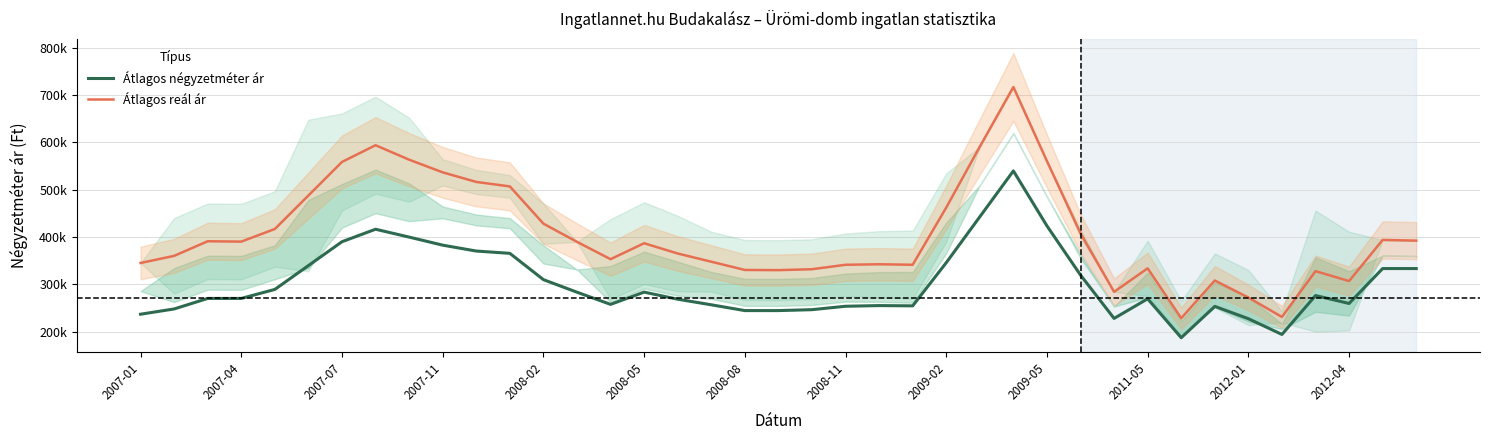

Which series has the largest range (max minus min)?

Átlagos reál ár